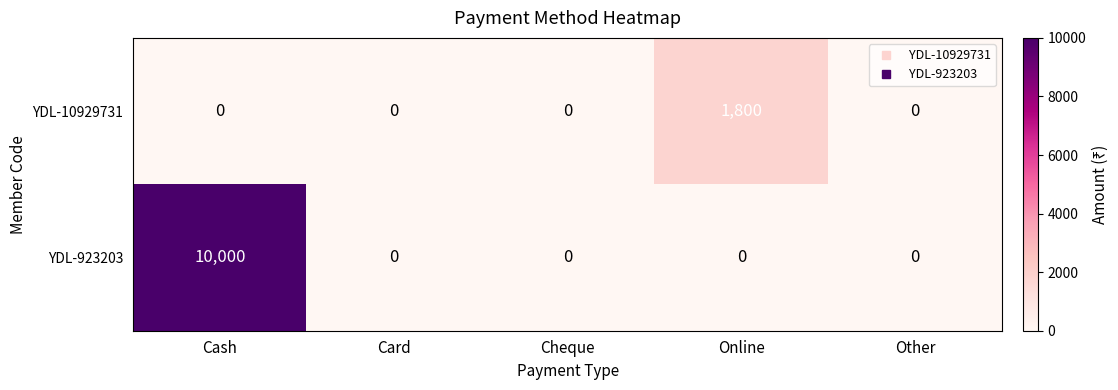

Reading right to left, what are all the values shown in this chart?

YDL-10929731: 0	1800	0	0	0
YDL-923203: 0	0	0	0	10000